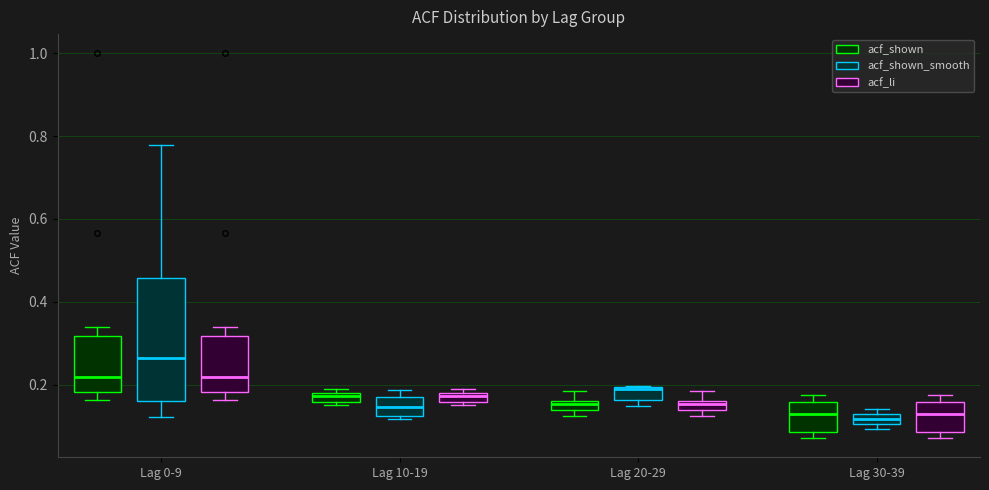

Where is the upper edge of the box for Lag 20-29 (acf_shown_smooth) on the y-axis? The values are not printed on the chart, so give them approximately, as read against the axis.

0.20